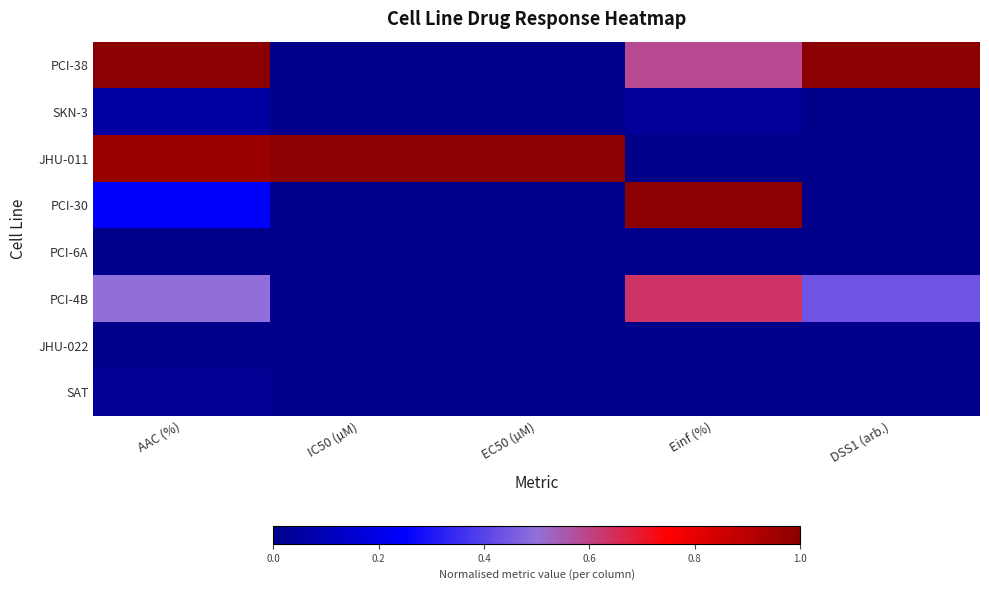

At how many categories does at least one series exceed 0?

5